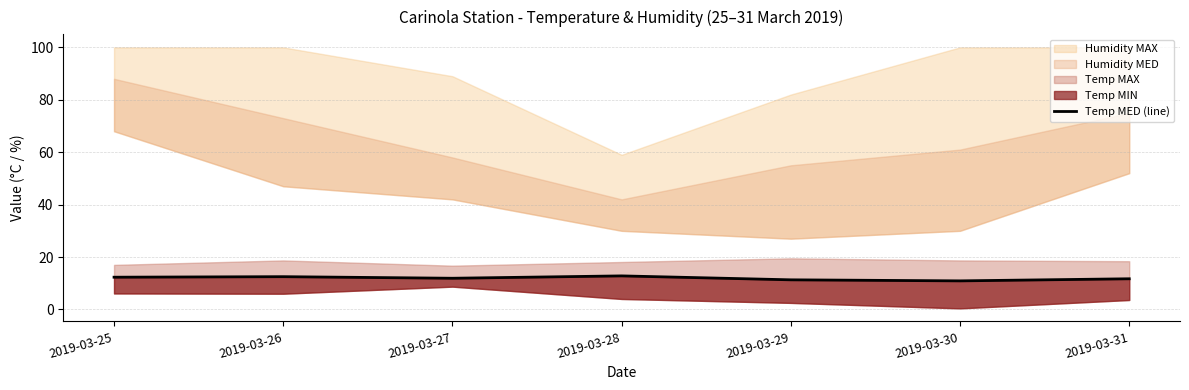

Reading right to left, extract all data points from this chart.

11.7	10.9	11.3	12.8	11.9	12.5	12.3